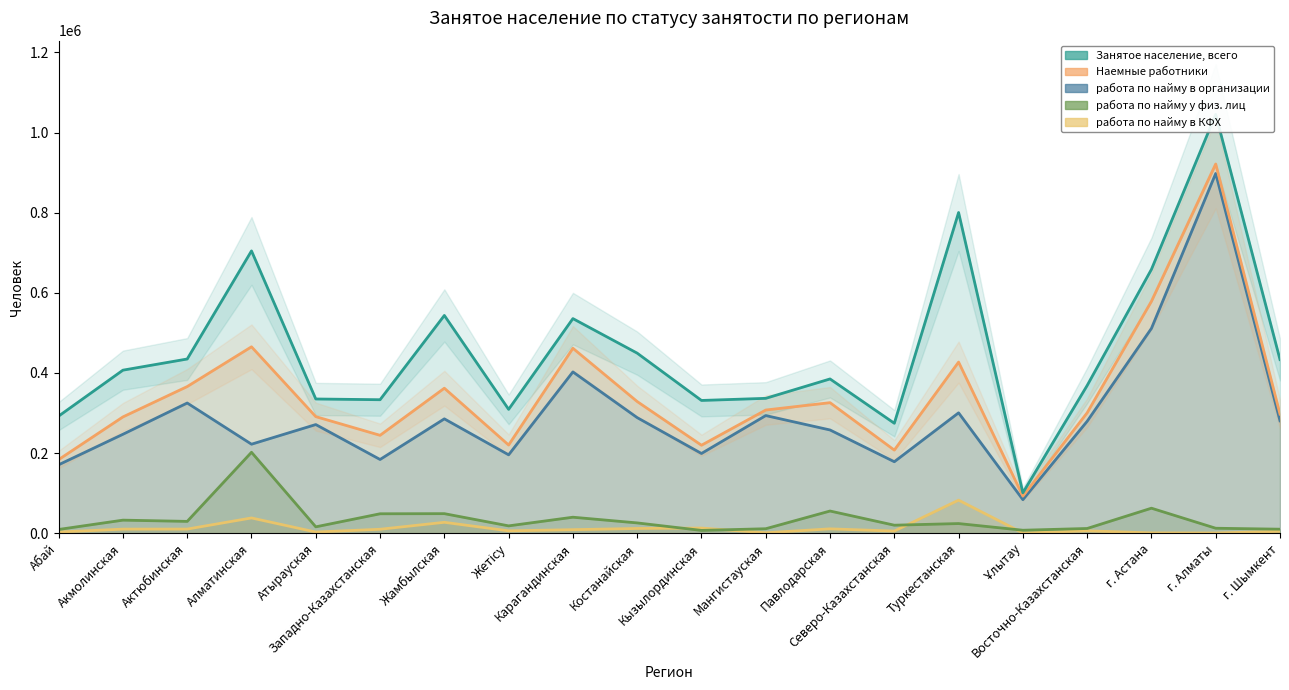

Which series has the largest range (max minus min)?

Занятое население, всего